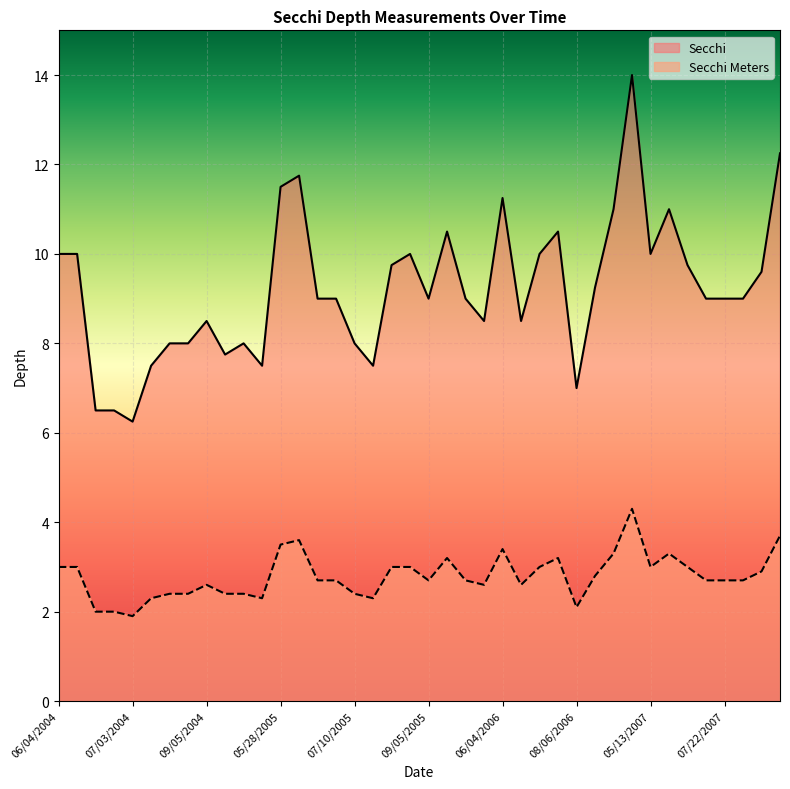

How many lines are shown in the chart?

2